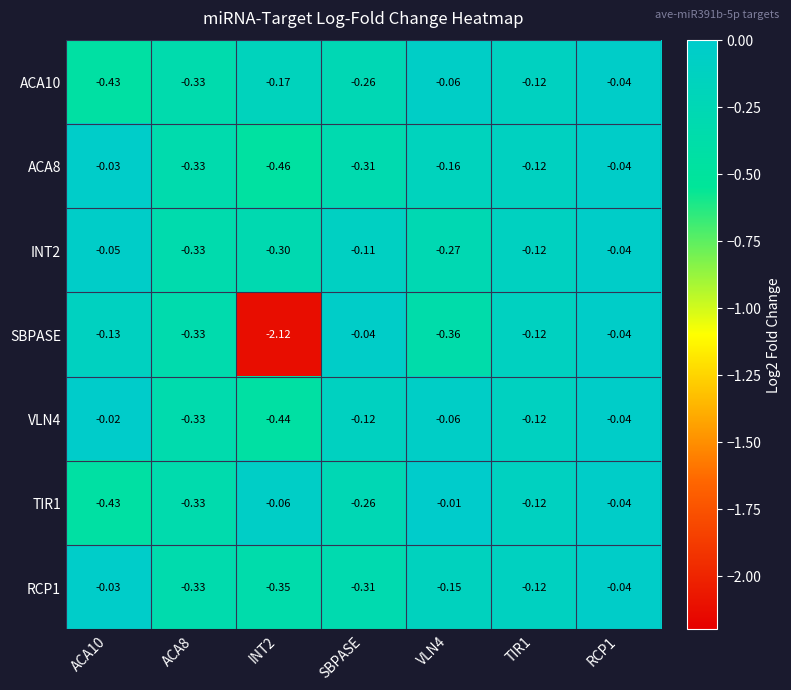

Is the value of SBPASE at RCP1 greater than the value of ACA10 at ACA10?

Yes